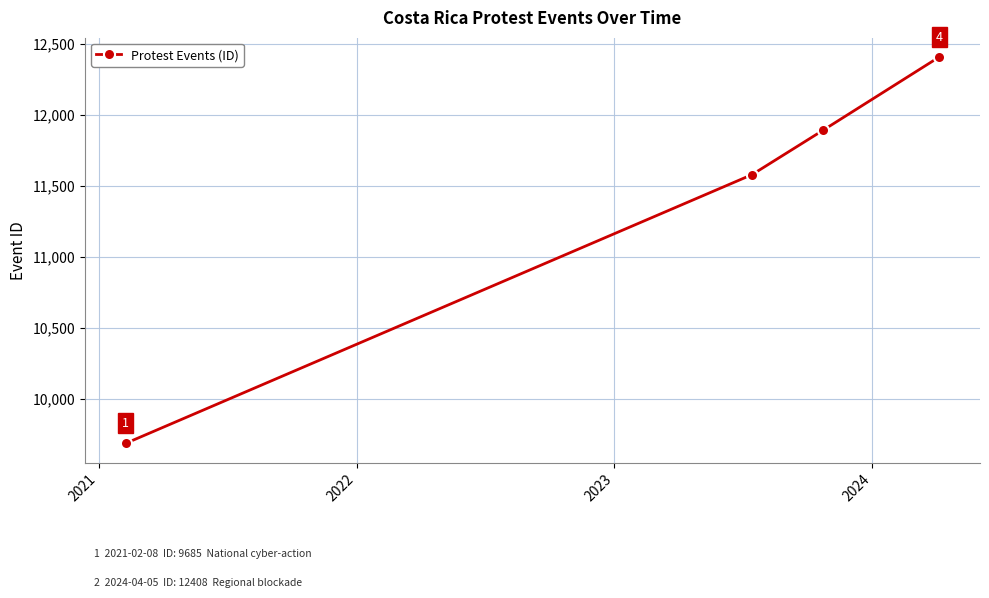

What is the minimum value shown in the chart?

9685